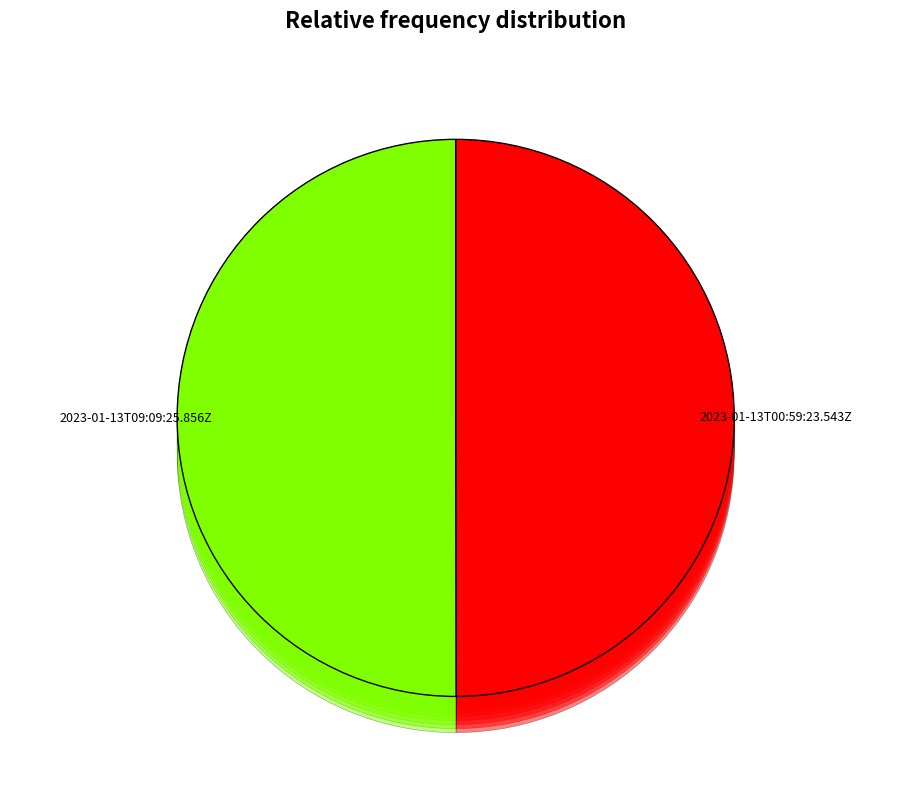

Does 2023-01-13T09:09:25.856Z account for over 50% of the chart?

Yes